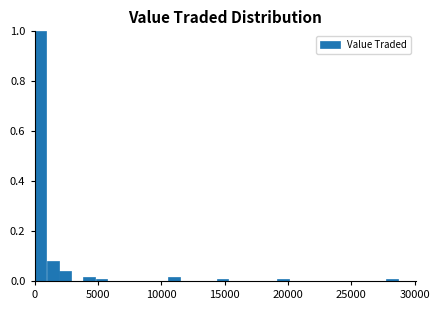

Read against the x-axis, roughly where is the centre of the tallest bar?

500